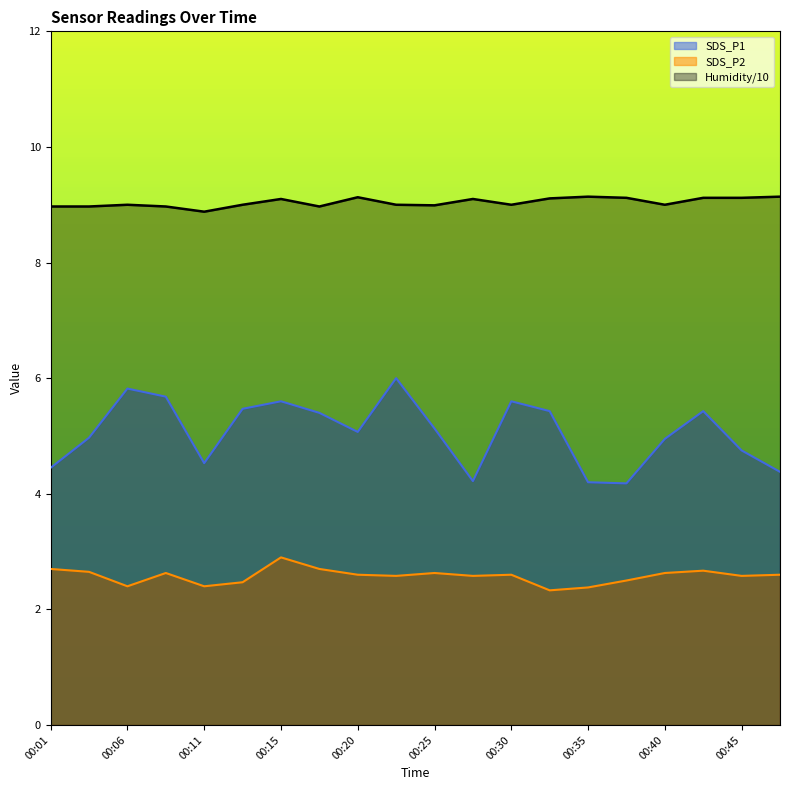

Which series changed the most between 00:35 and 00:40?

SDS_P1